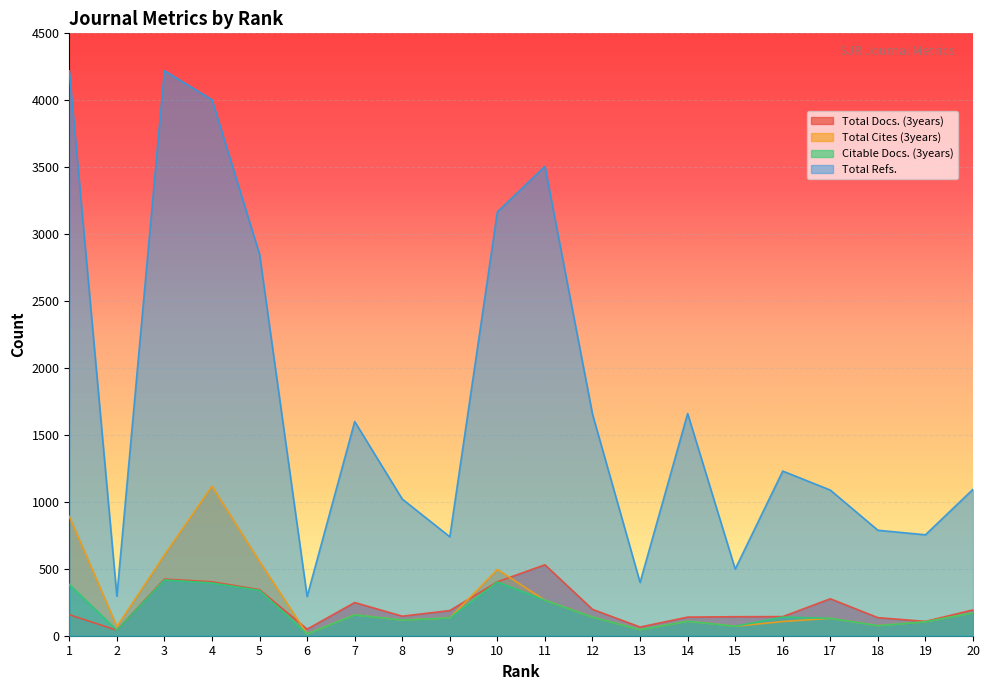

Reading left to right, what are all the values shown in this chart?

Total Docs. (3years): 1=157	2=41	3=423	4=403	5=344	6=49	7=248	8=146	9=188	10=403	11=530	12=197	13=65	14=139	15=142	16=143	17=276	18=135	19=107	20=193
Total Cites (3years): 1=891	2=69	3=604	4=1117	5=554	6=13	7=156	8=117	9=133	10=495	11=265	12=139	13=45	14=108	15=71	16=106	17=130	18=75	19=104	20=171
Citable Docs. (3years): 1=383	2=41	3=417	4=394	5=339	6=13	7=156	8=117	9=133	10=401	11=265	12=139	13=45	14=108	15=71	16=139	17=130	18=75	19=104	20=171
Total Refs.: 1=4220	2=295	3=4221	4=4004	5=2850	6=293	7=1600	8=1021	9=739	10=3166	11=3506	12=1655	13=398	14=1660	15=498	16=1230	17=1088	18=788	19=754	20=1094